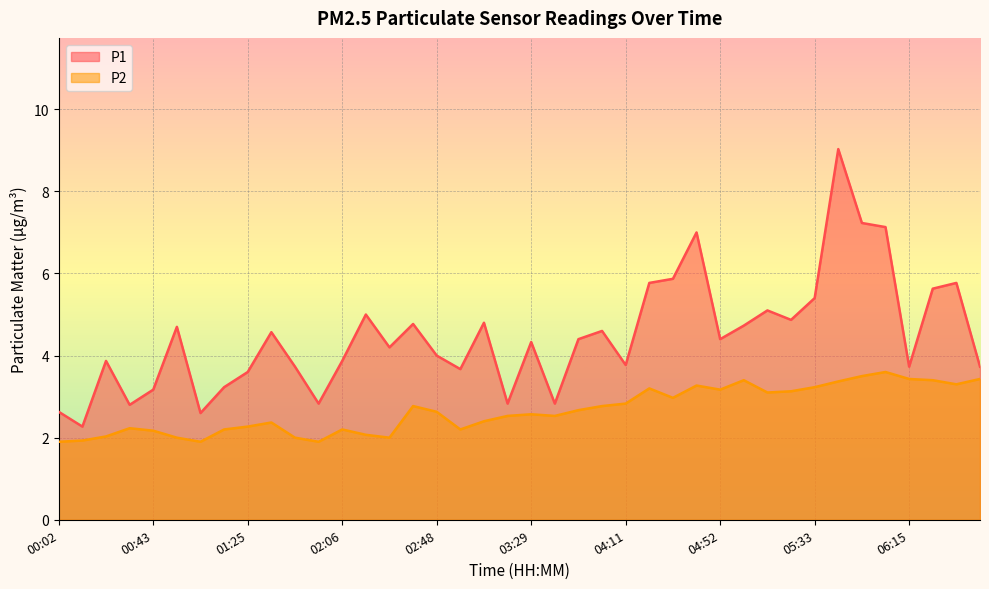

In P2, how many points are higher than both neighbors (excluding endpoints)?

9